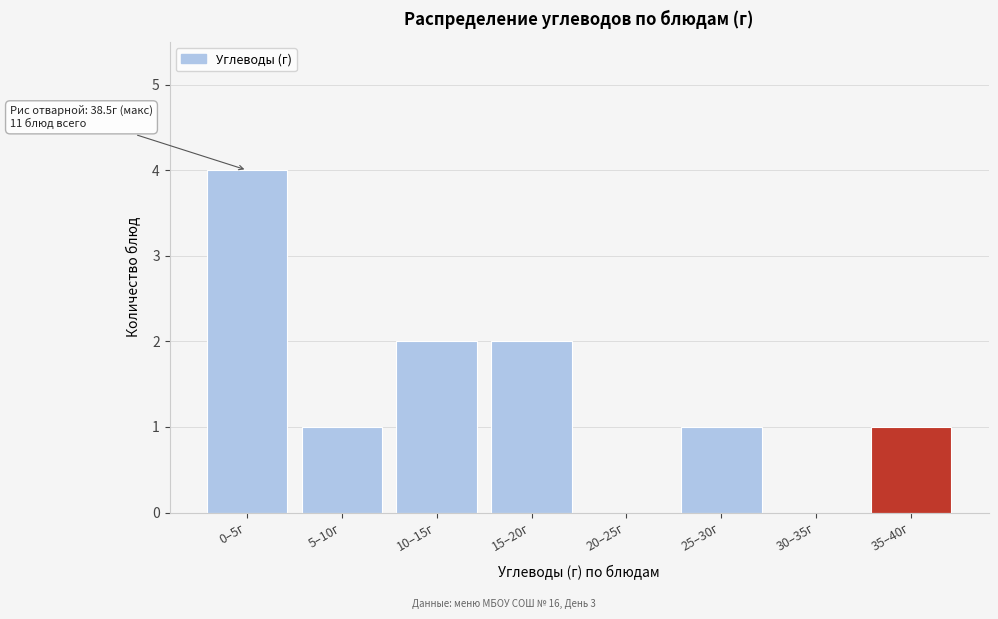

Reading left to right, list all the values displayed in this chart.

0–5г=4	5–10г=1	10–15г=2	15–20г=2	20–25г=0	25–30г=1	30–35г=0	35–40г=1